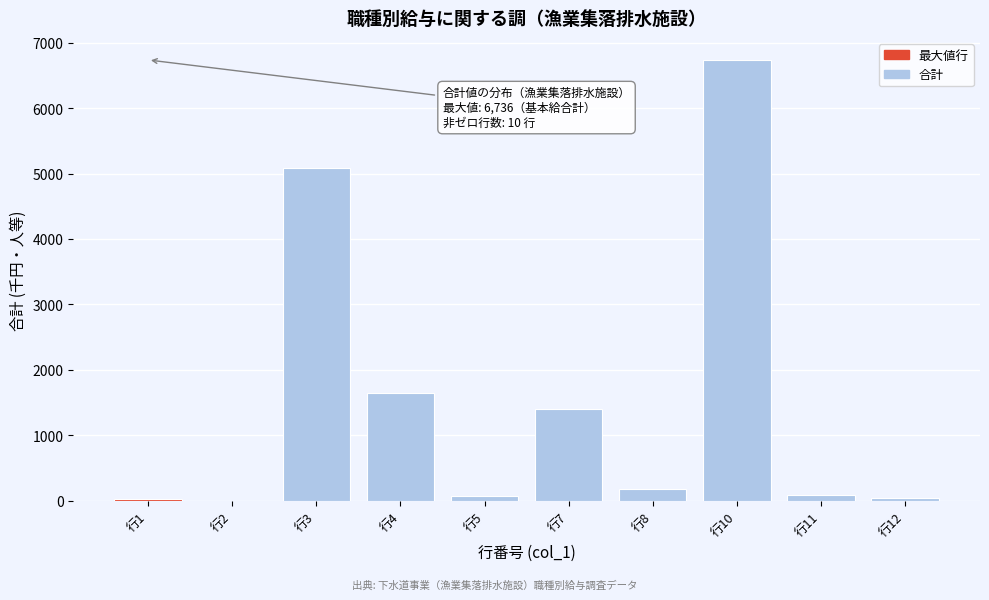

What is the sum of all values?

15288